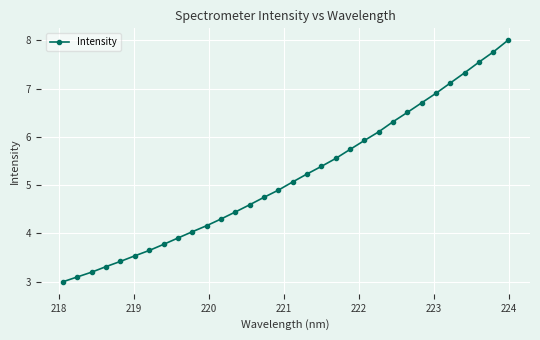

What is the greatest value displayed?

8.0